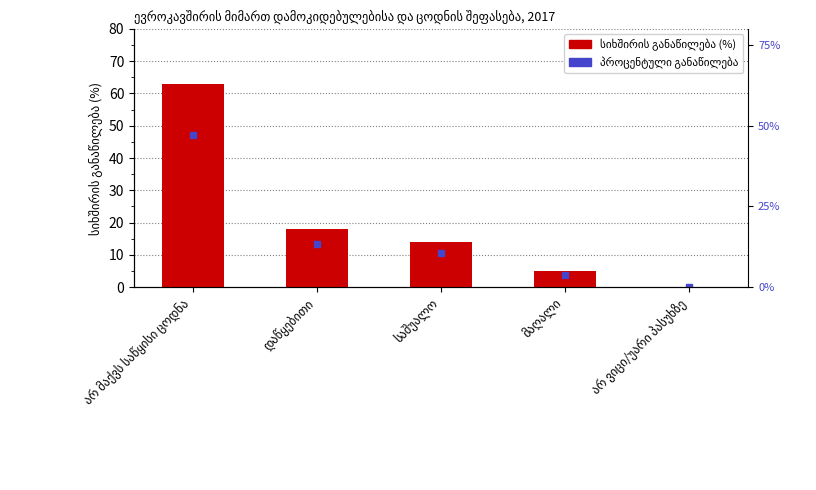

How many data points are less than 14?

2